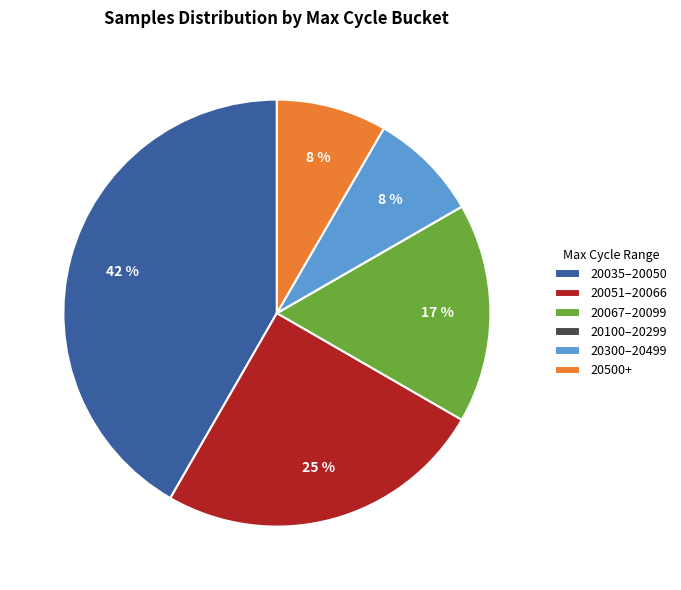

Does 20500+ account for over 50% of the chart?

No